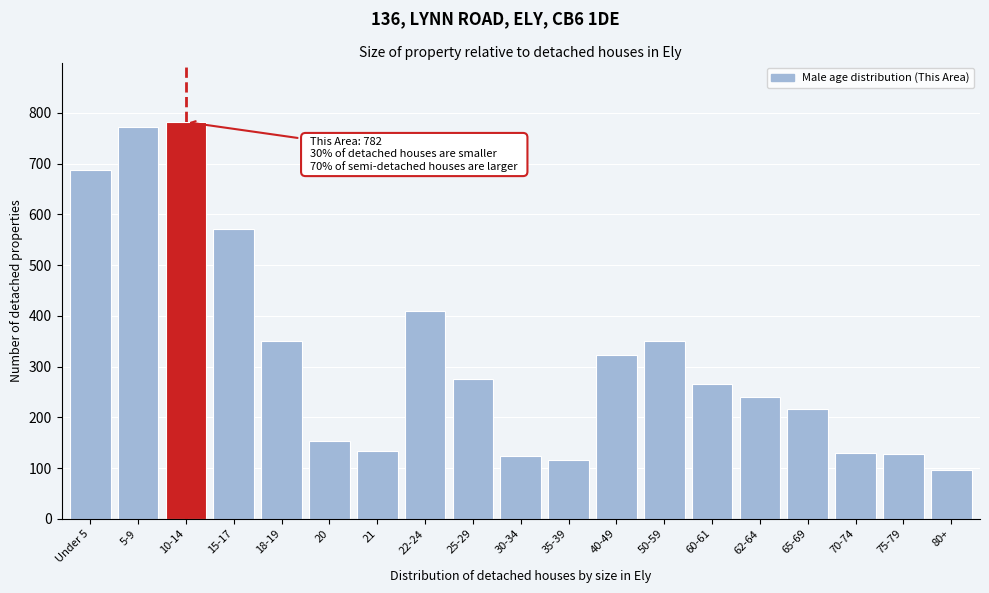

What value does the data have at 50-59?

350